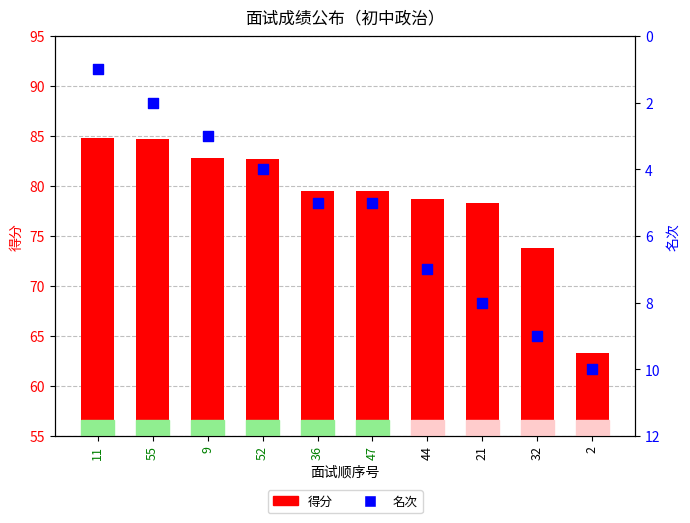

At how many categories does at least one series exceed 8?

10